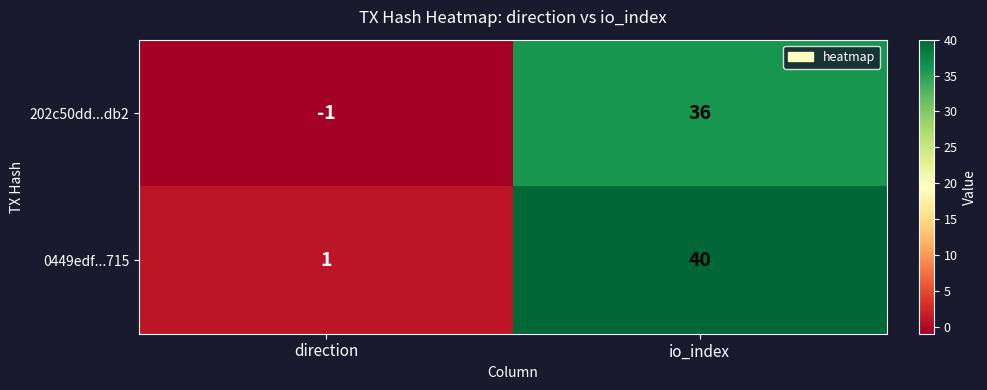

Rank the series at direction from lowest to highest value.

202c50dd...db2, 0449edf...715